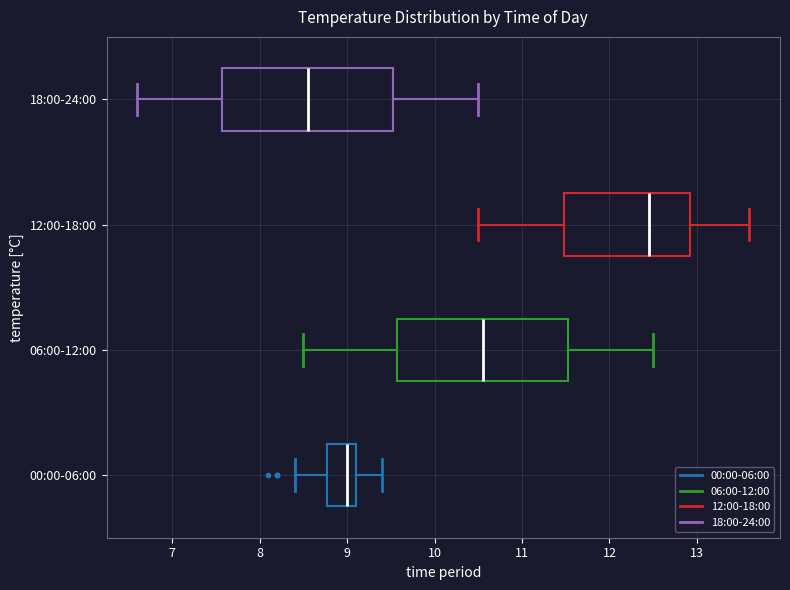

Which box has the furthest to the right median line?

12:00-18:00